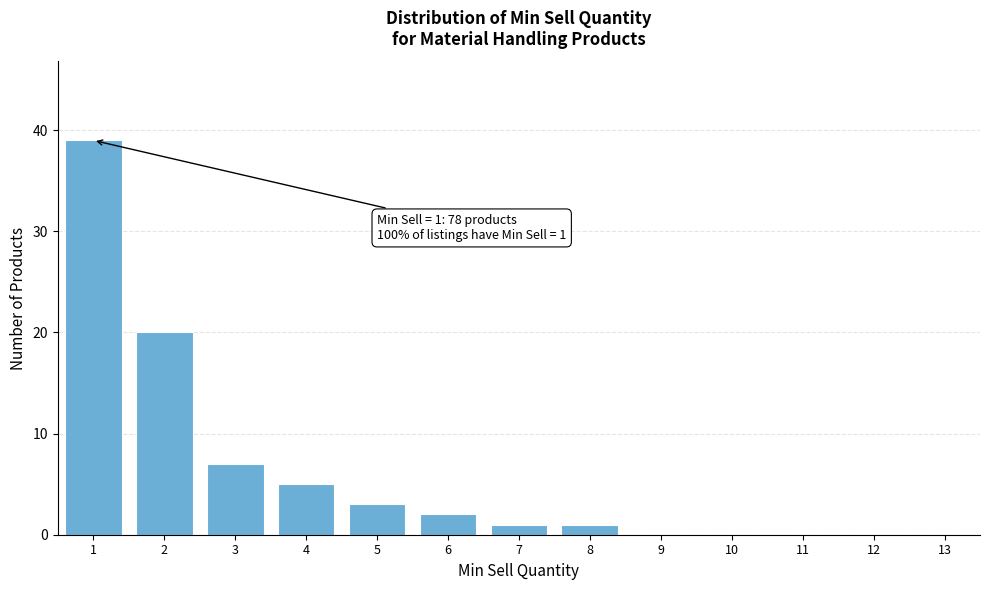

Reading right to left, extract all data points from this chart.

13=0	12=0	11=0	10=0	9=0	8=1	7=1	6=2	5=3	4=5	3=7	2=20	1=39